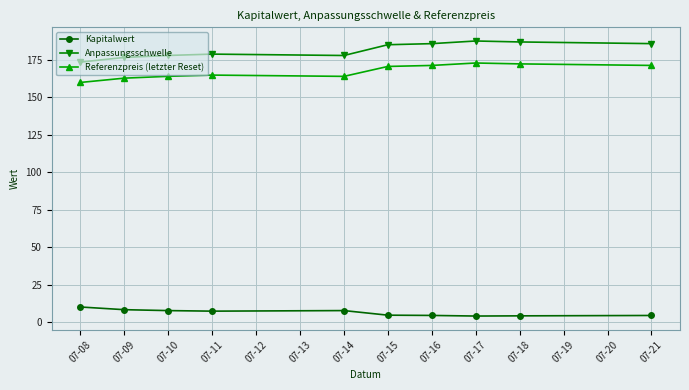

Does the chart display data point markers on the line(s)?

Yes